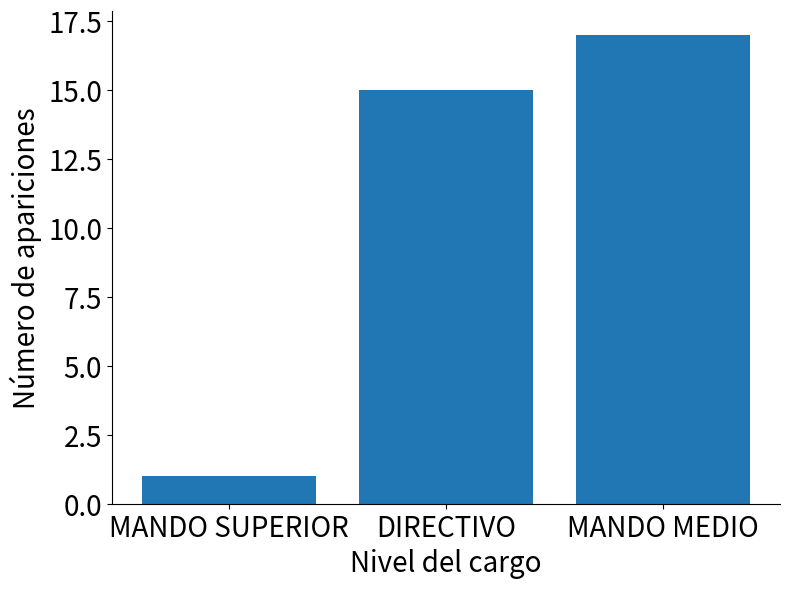

What is the value of the 3rd bar from the left?

17